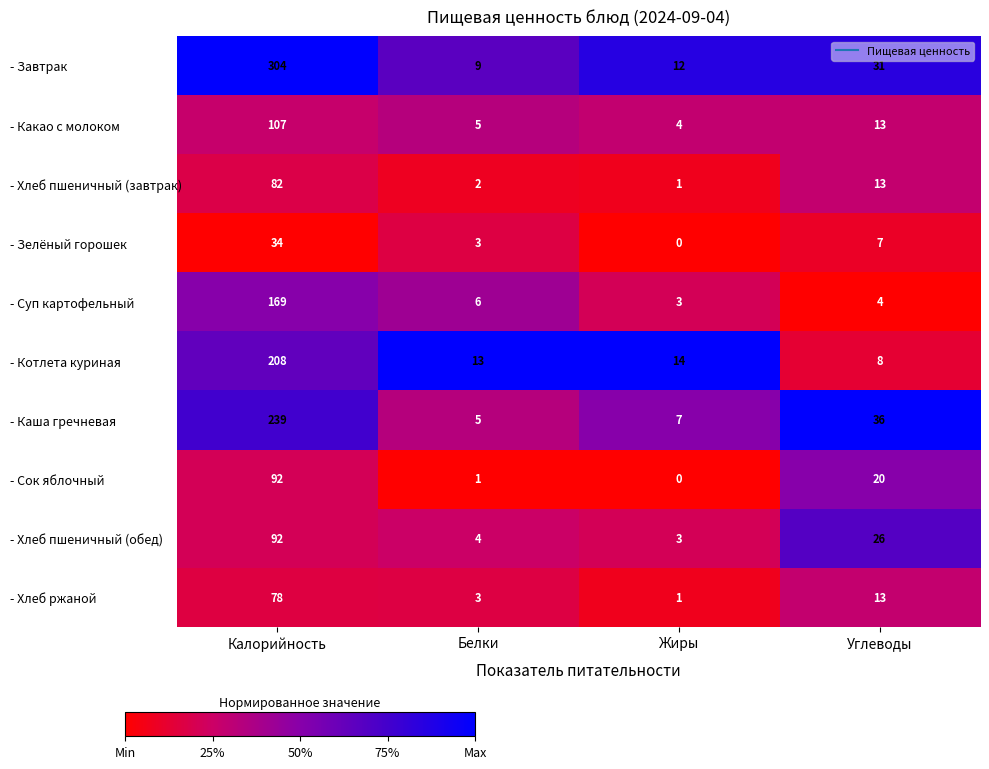

What is the difference between the - Зелёный горошек values at Углеводы and Белки?

4